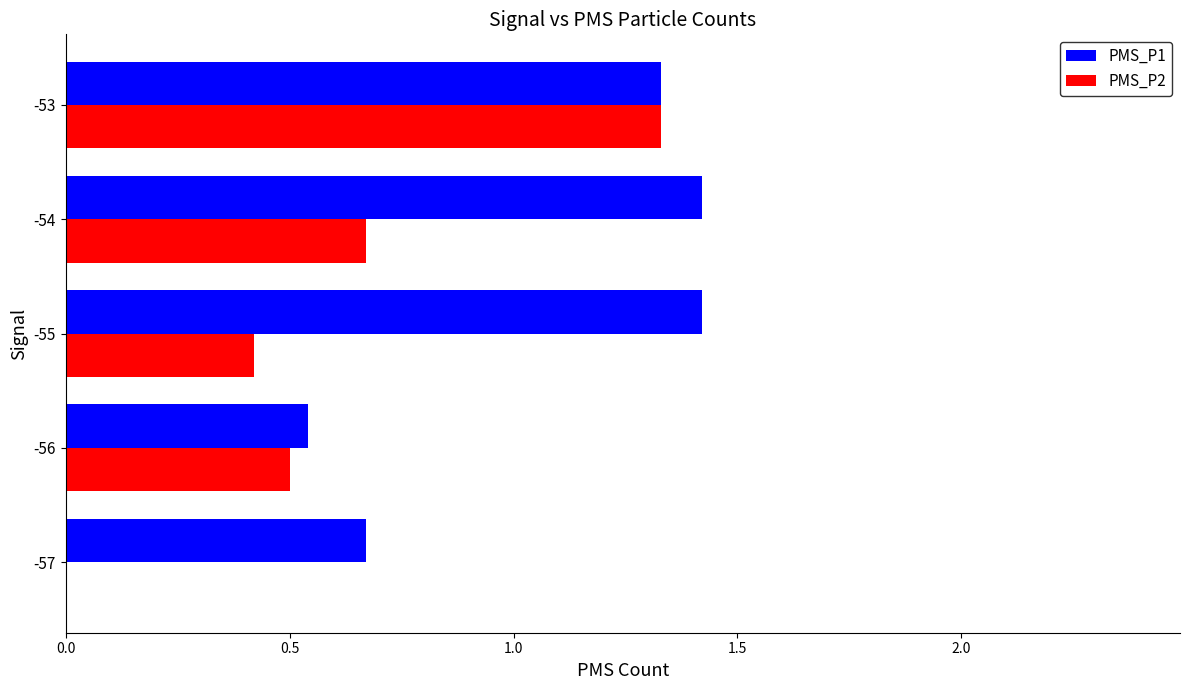

Which series changed the most between -57 and -54?

PMS_P1